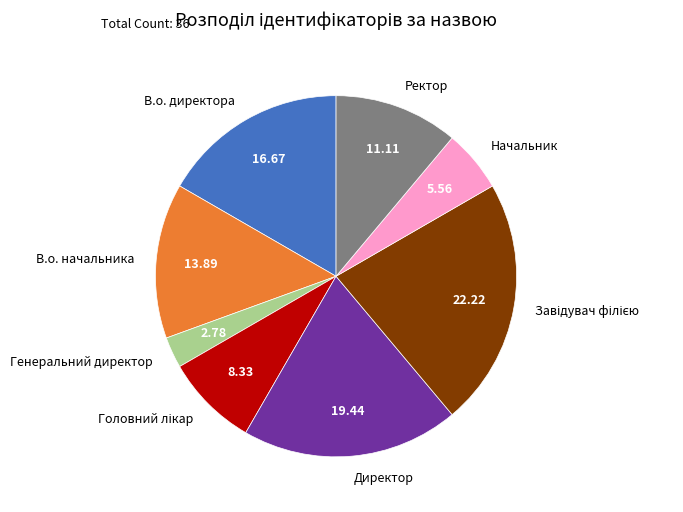

Count the number of slices in the pie.

8